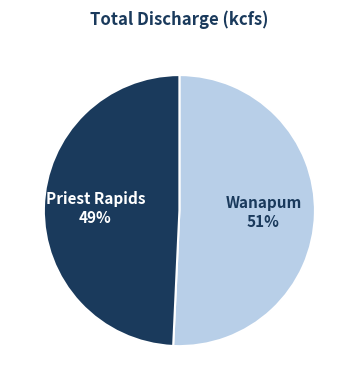

Which category accounts for the majority?

Wanapum